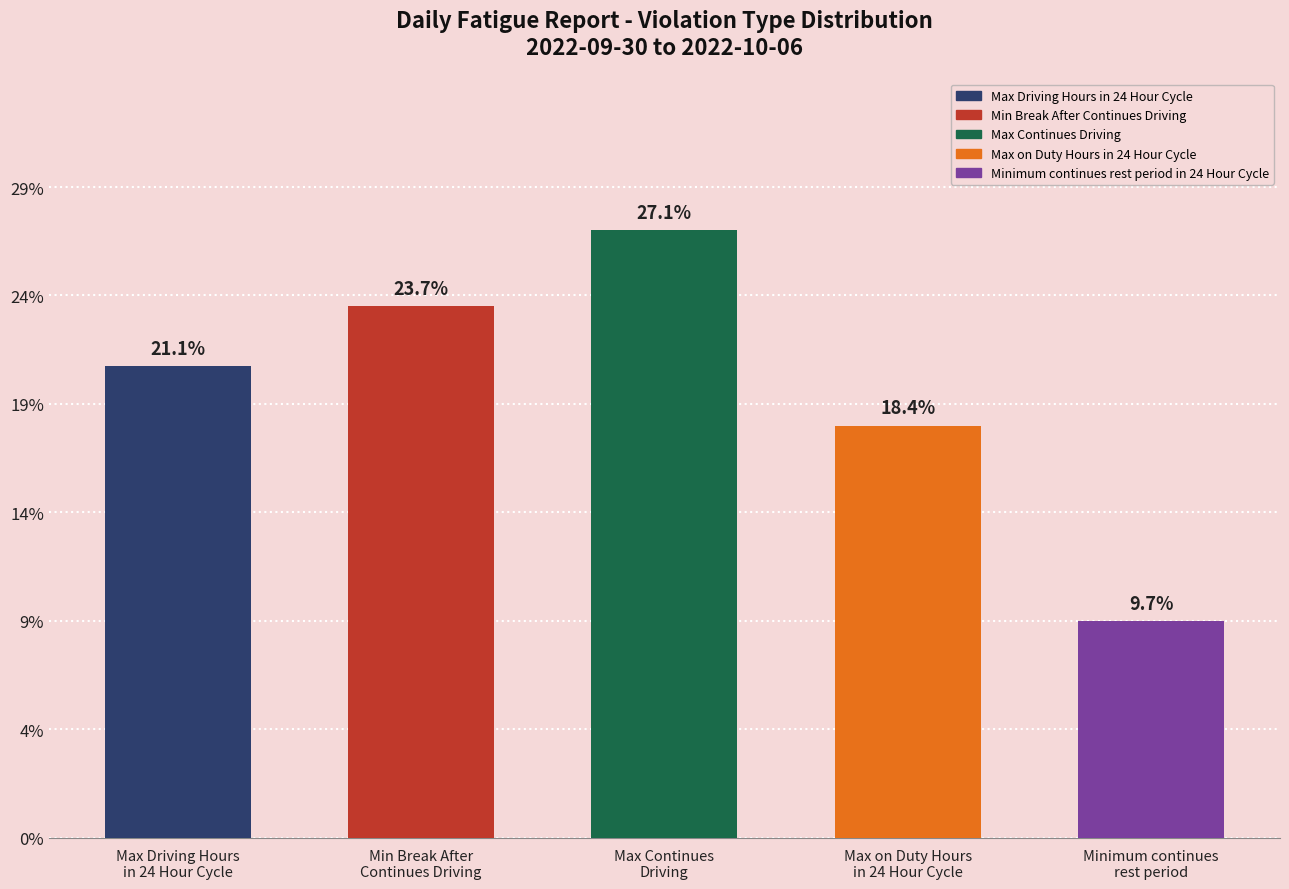

List the labels in order of value, largest first.

Max Continues Driving, Min Break After Continues Driving, Max Driving Hours in 24 Hour Cycle, Max on Duty Hours in 24 Hour Cycle, Minimum continues rest period